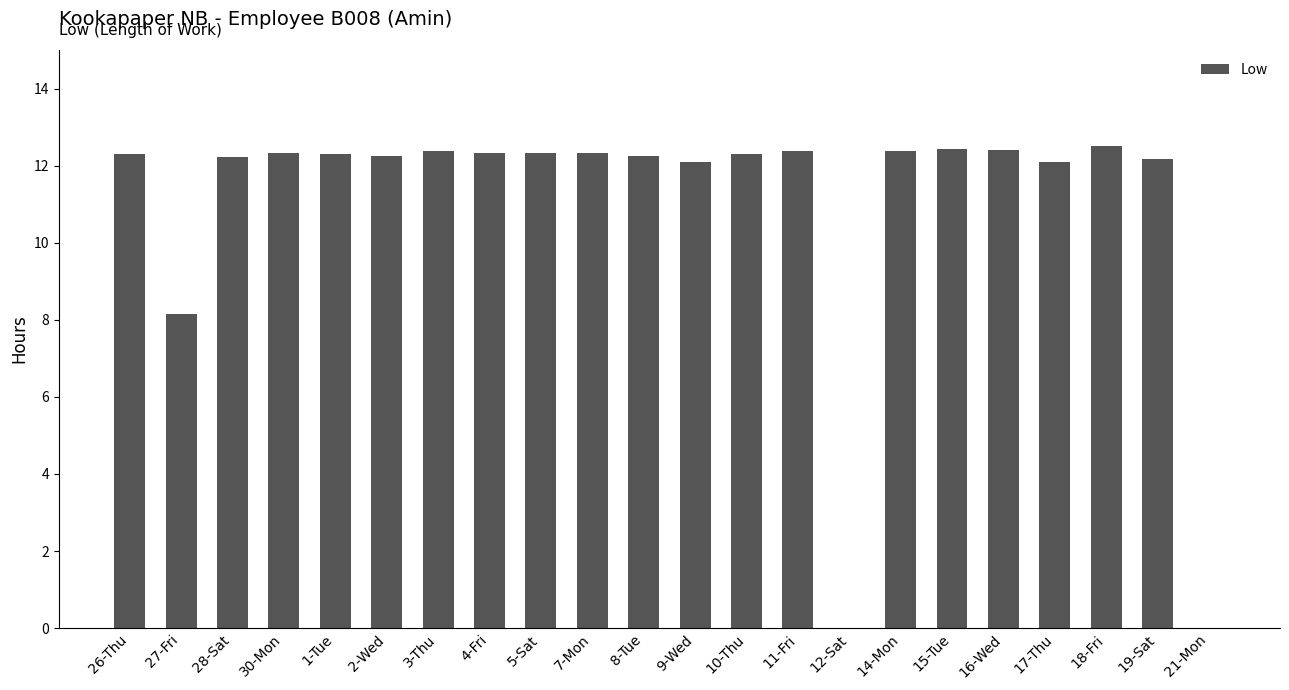

What is the sum of all values?

242.0